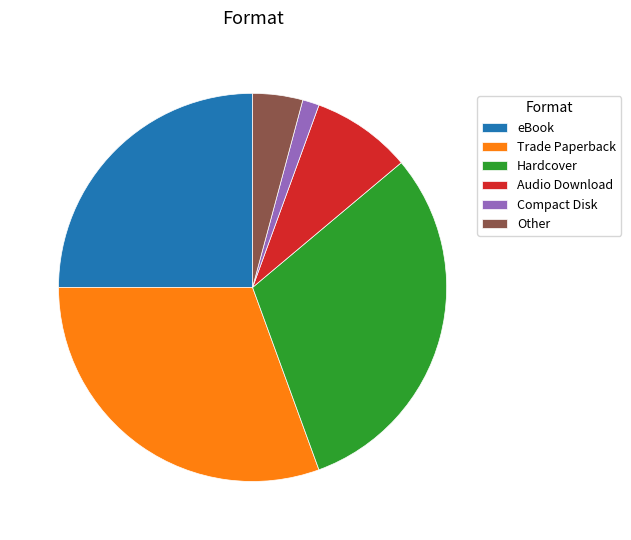

How many slices are in this pie chart?

6